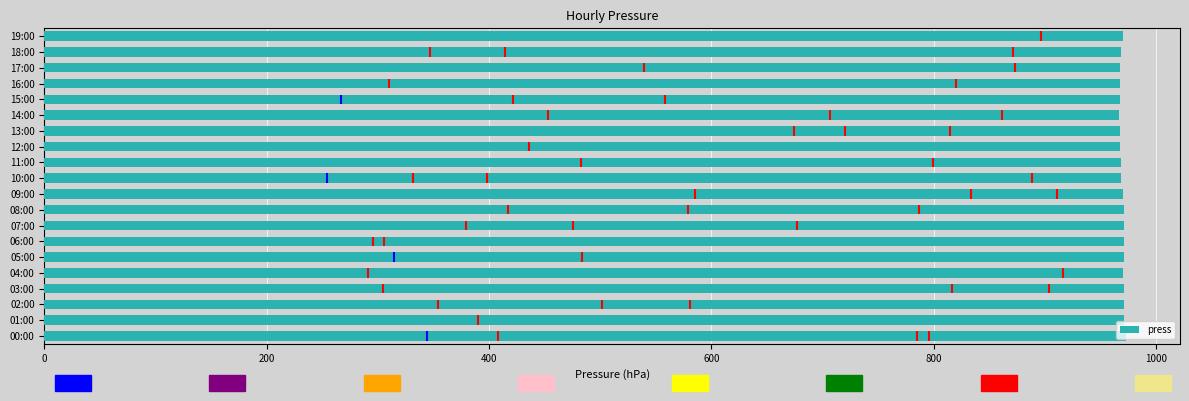

Reading left to right, list all the values displayed in this chart.

973	971	971	971	970	971	971	971	971	970	969	969	968	968	967	968	968	968	969	970